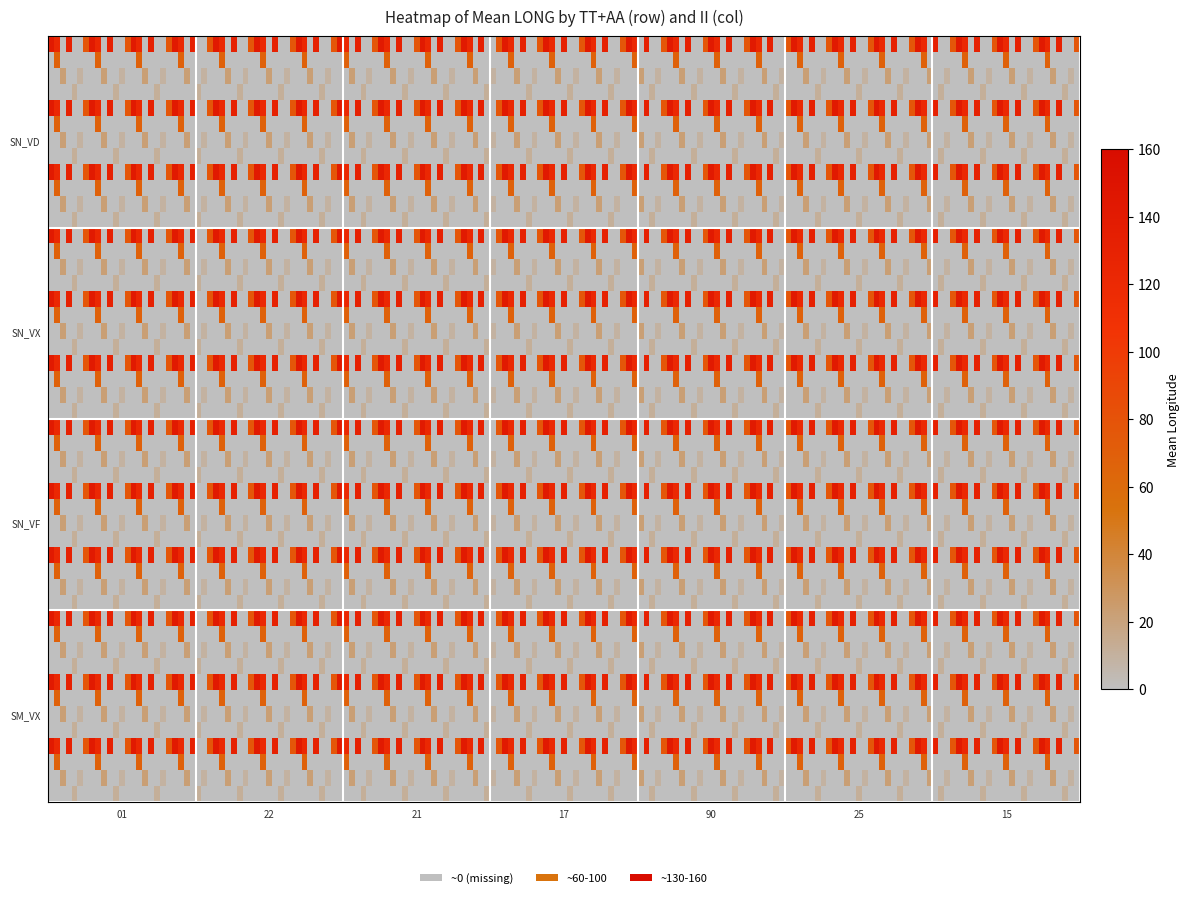

Reading left to right, list all the values displayed in this chart.

SN_VD: 141.1	78.5	128.8	22.2	47.7	8.9	11.6
SN_VF: 0.0	0.0	0.0	22.2	0.0	8.9	0.0
SN_VX: 0.0	0.0	0.0	0.0	77.4	0.0	0.0
SM_VX: 0.0	0.0	0.0	0.0	0.0	0.0	11.6